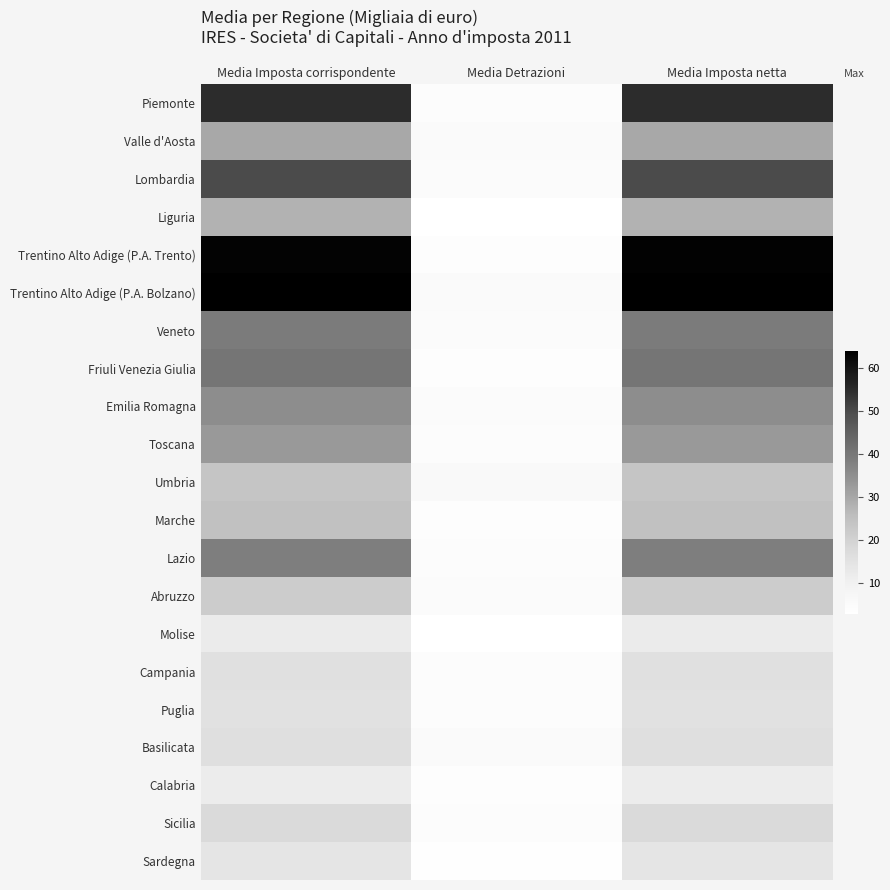

What is the maximum value shown in the chart?

64.0